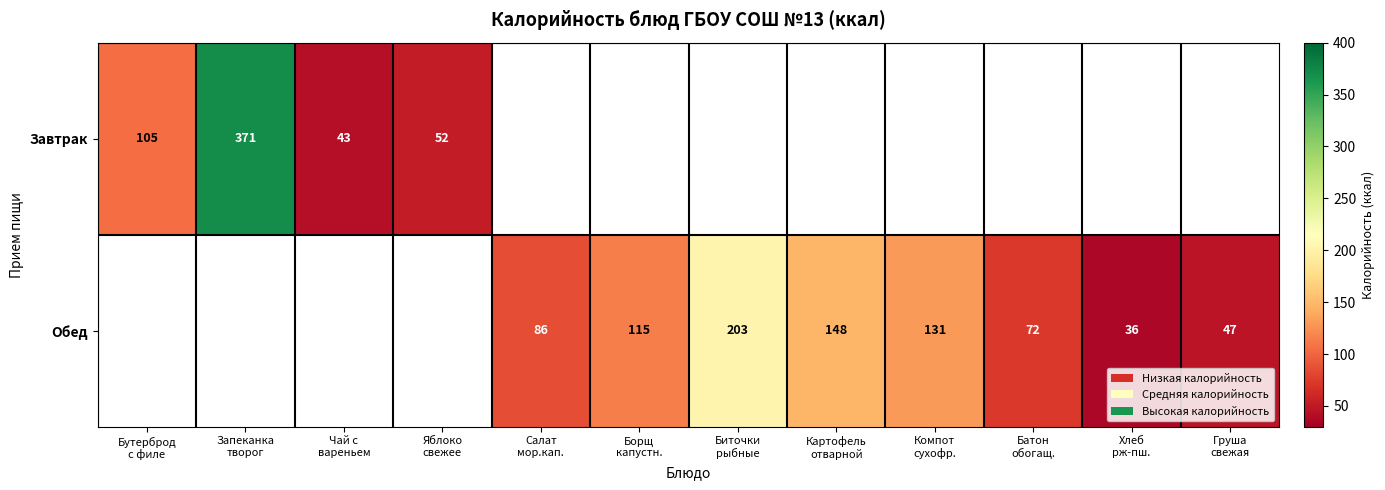

List the series in order of their peak value, highest first.

Завтрак, Обед